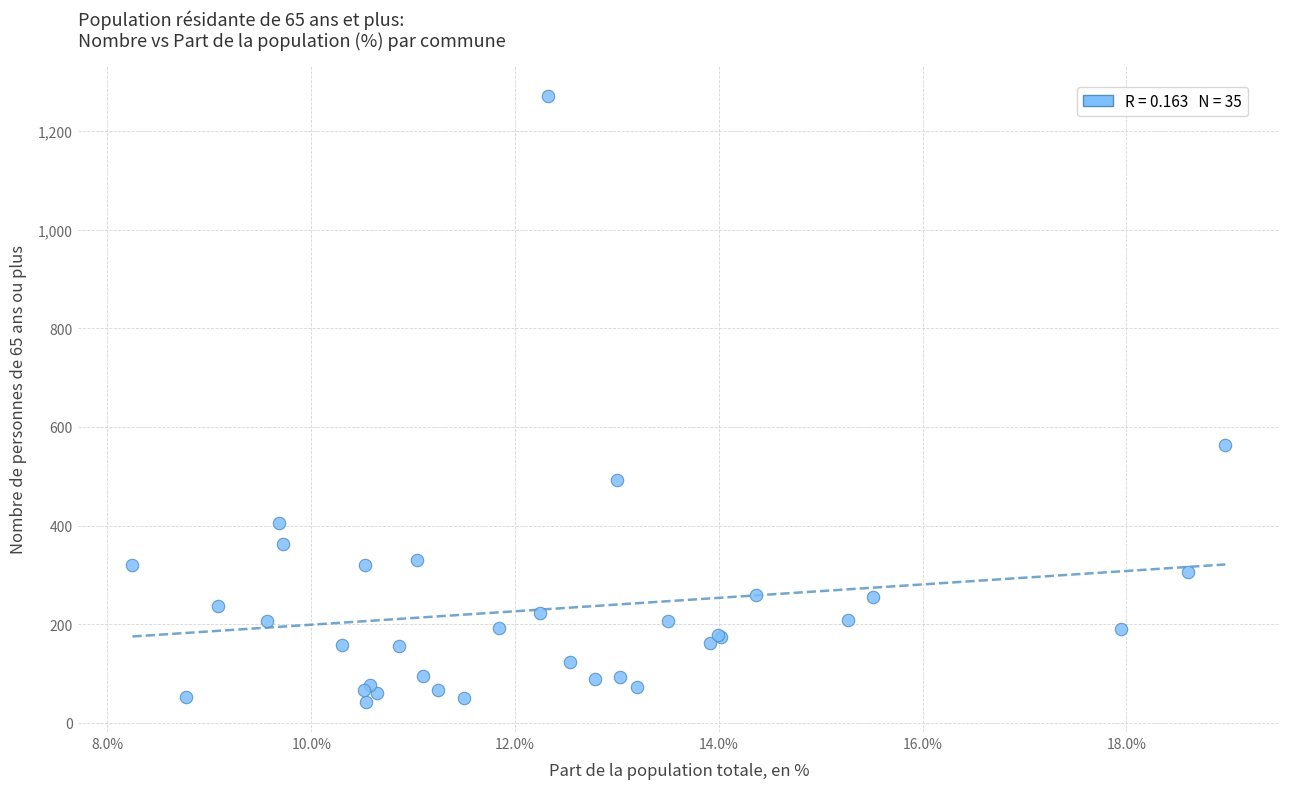

What Y value in the scatter plot is closest to 657?

564